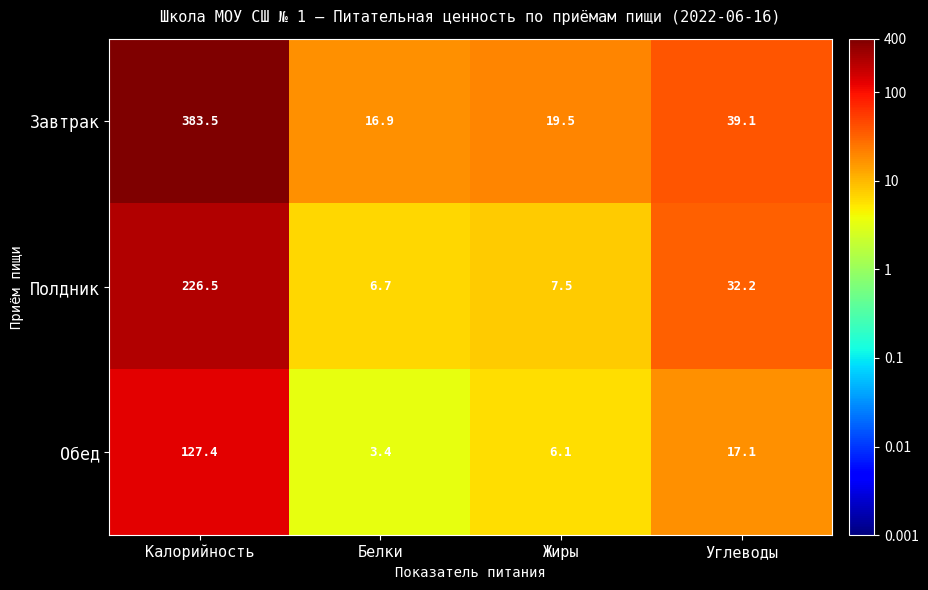

What is the maximum value for Обед?

127.4